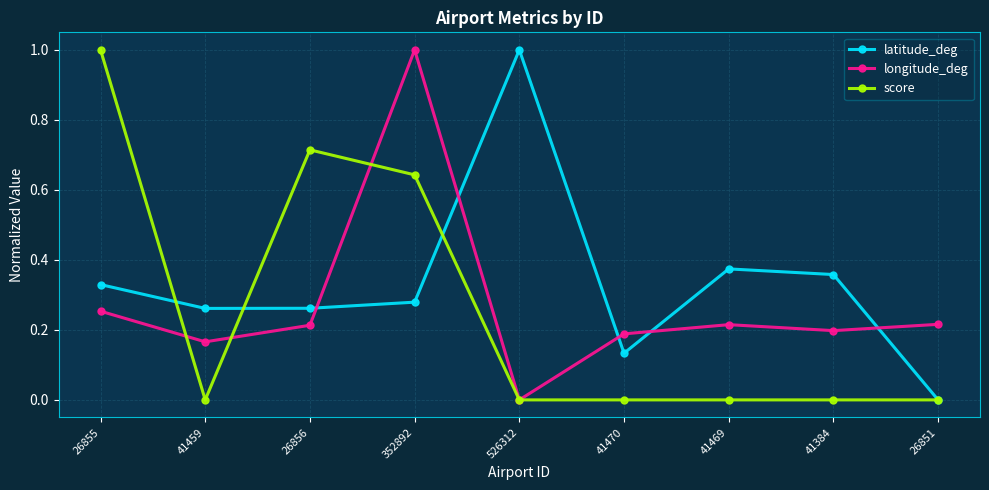

What is the label of the 2nd point from the right?

41384